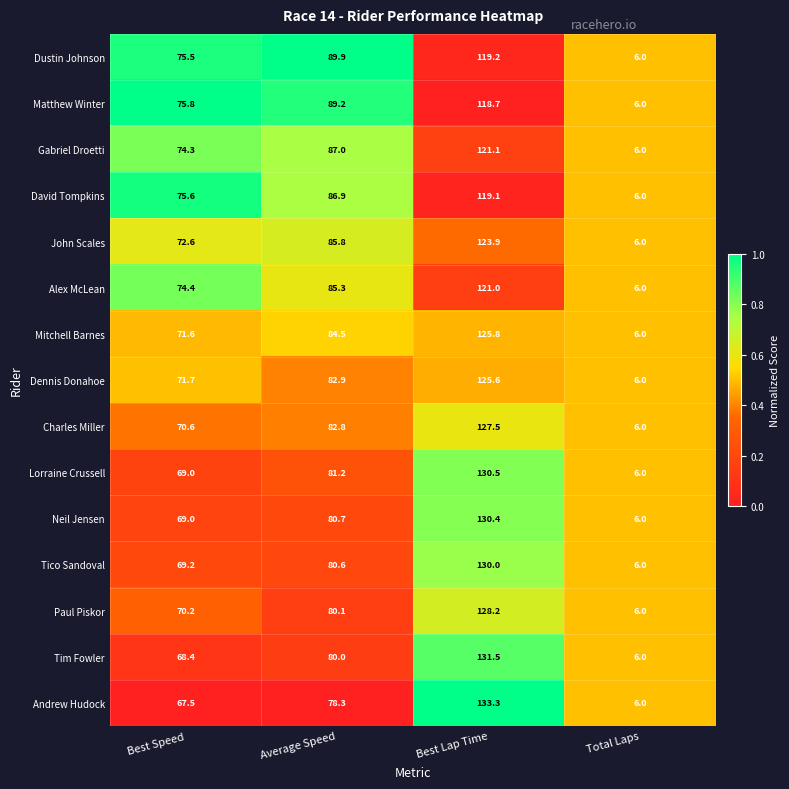

Which series has the largest total across all categories?

Dustin Johnson